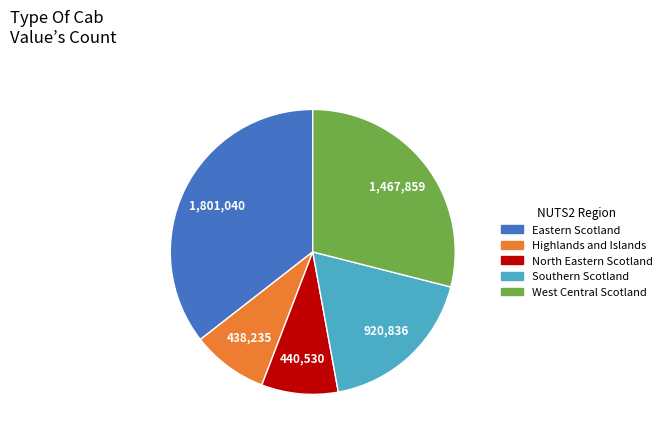

Is there any slice that represents more than half of the pie?

No